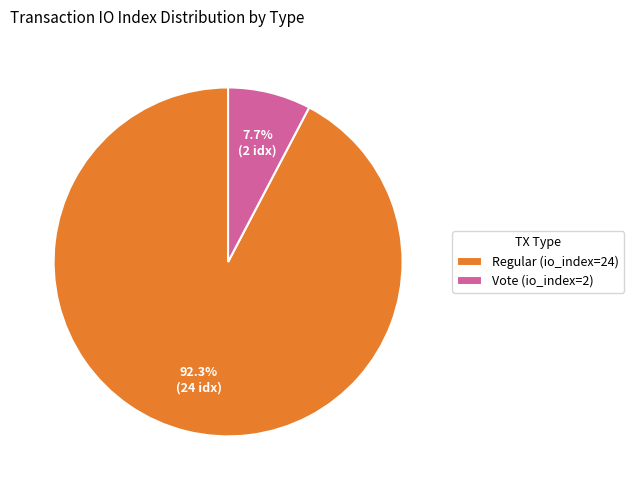

Does Regular (io_index=24) account for over 50% of the chart?

Yes